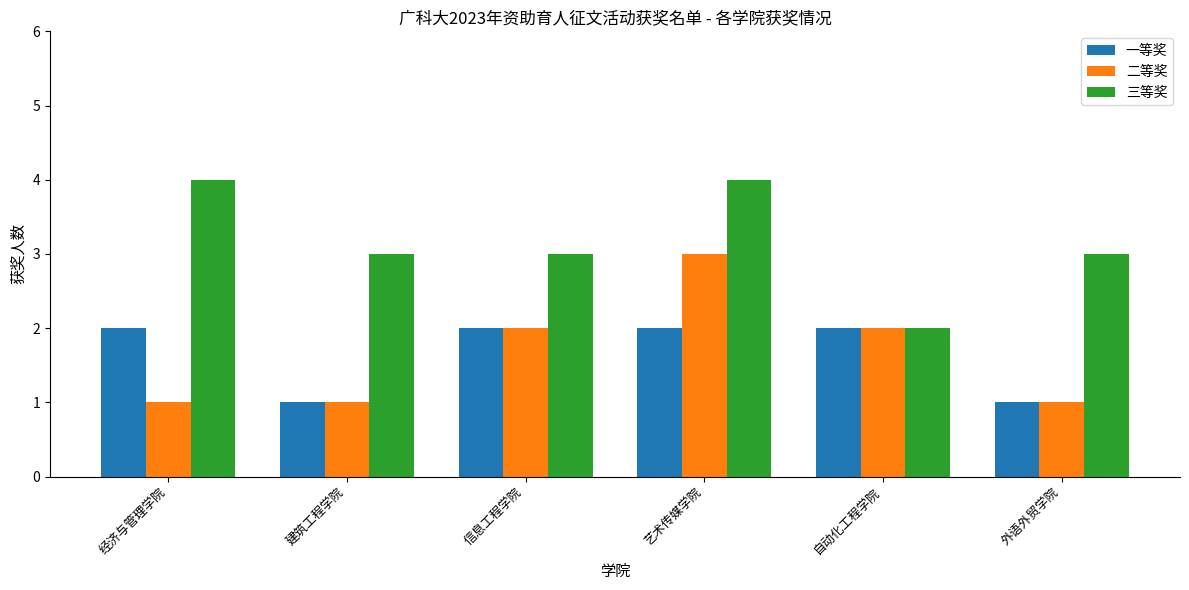

How many bars are there in total?

18